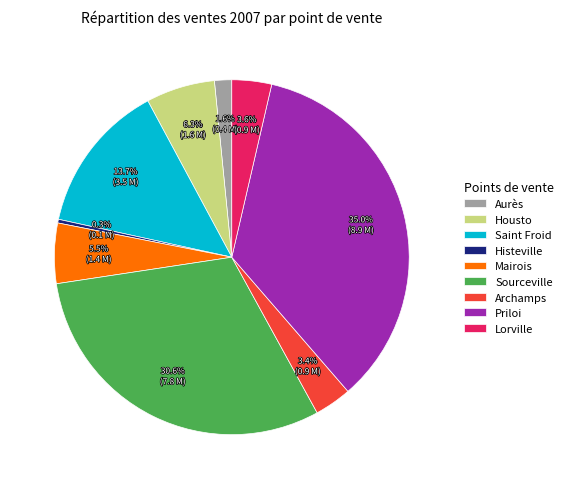

True or false: Histeville accounts for 0% of the total.

True